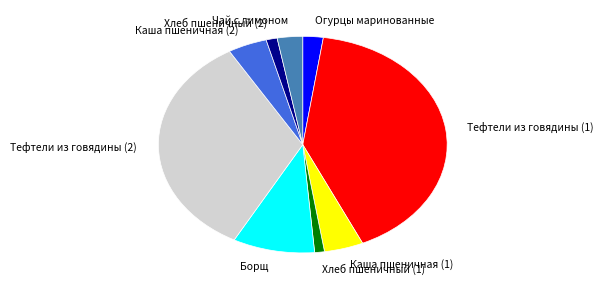

How many slices are in this pie chart?

9